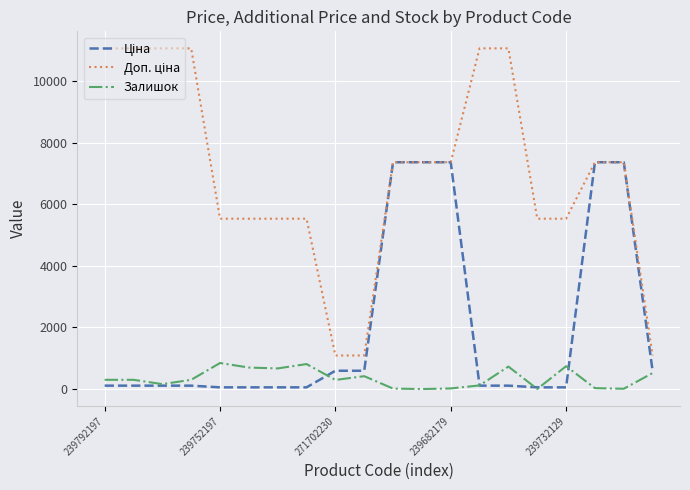

What is the maximum value shown in the chart?

11055.0